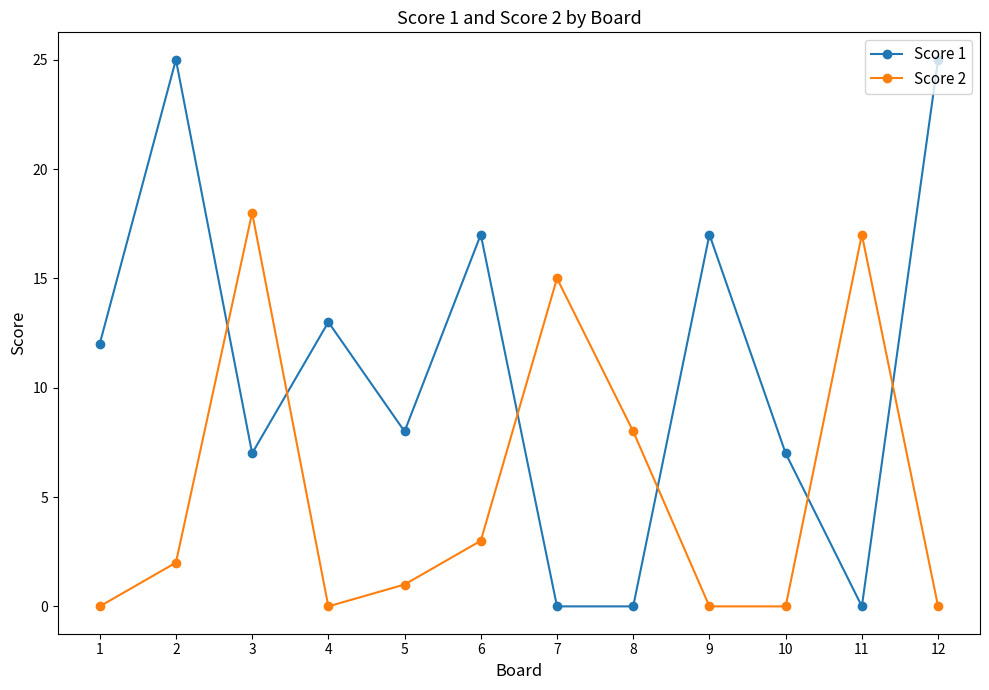

Rank the series at 6 from highest to lowest value.

Score 1, Score 2